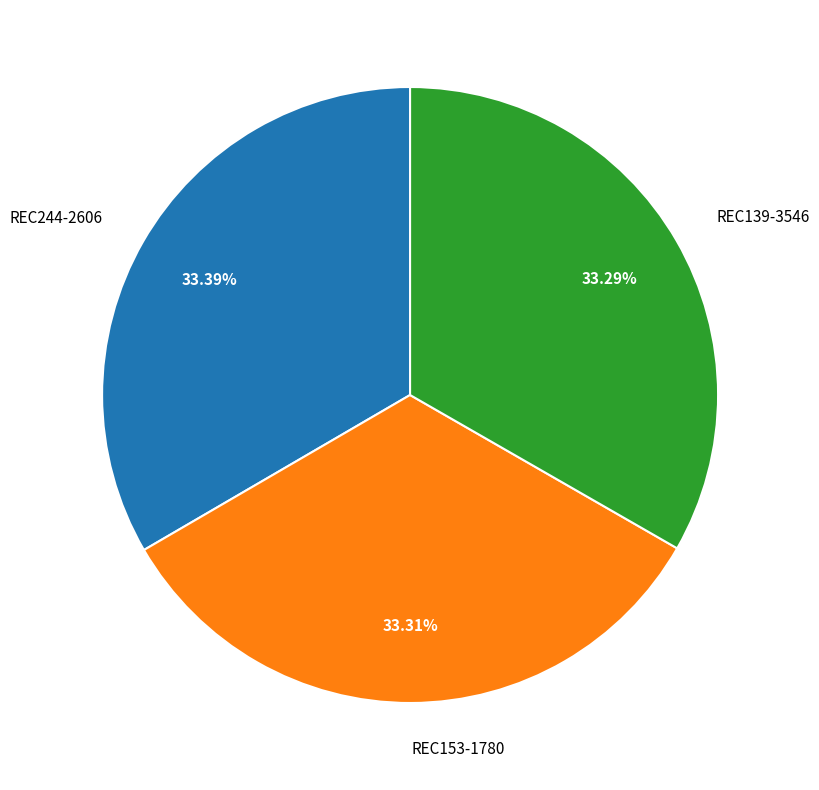

Is REC153-1780 the majority of the pie?

No